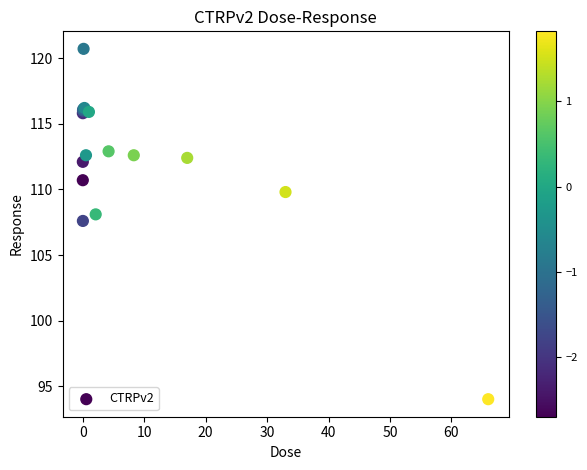

What Y value in the scatter plot is closest to 107?

107.6